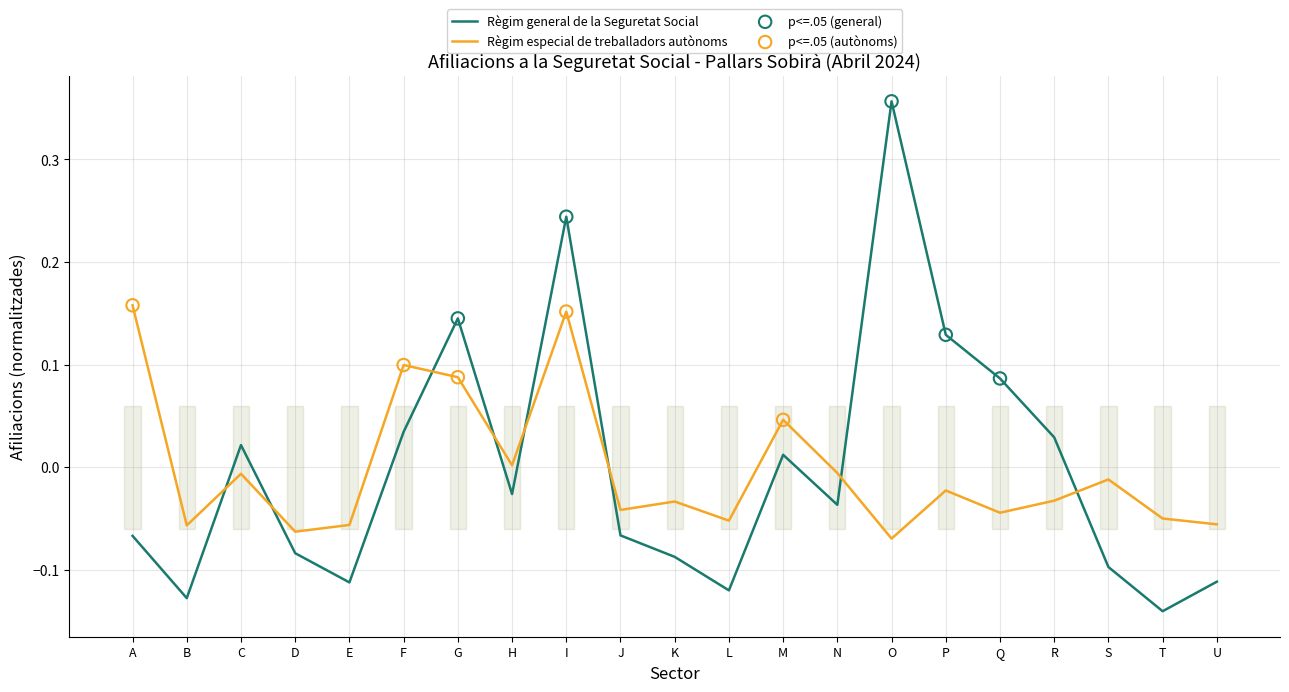

At which category is the sum across all series the highest?

I